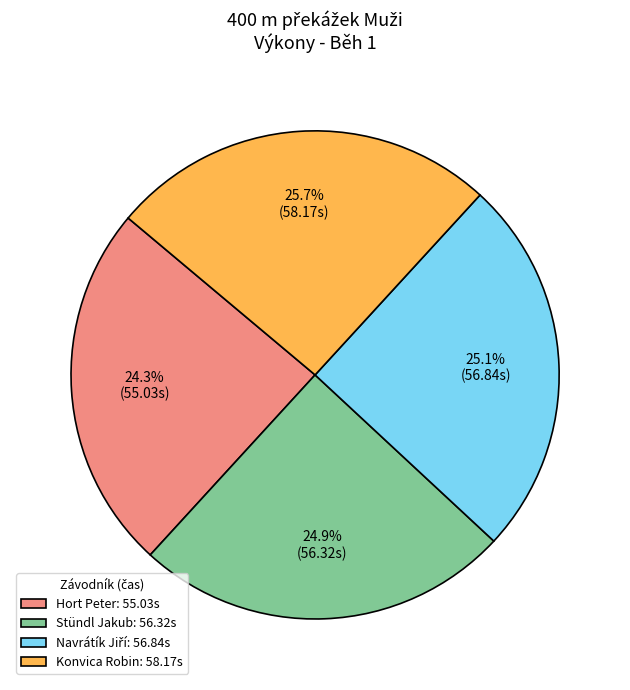

Which slice is the smallest?

Hort Peter